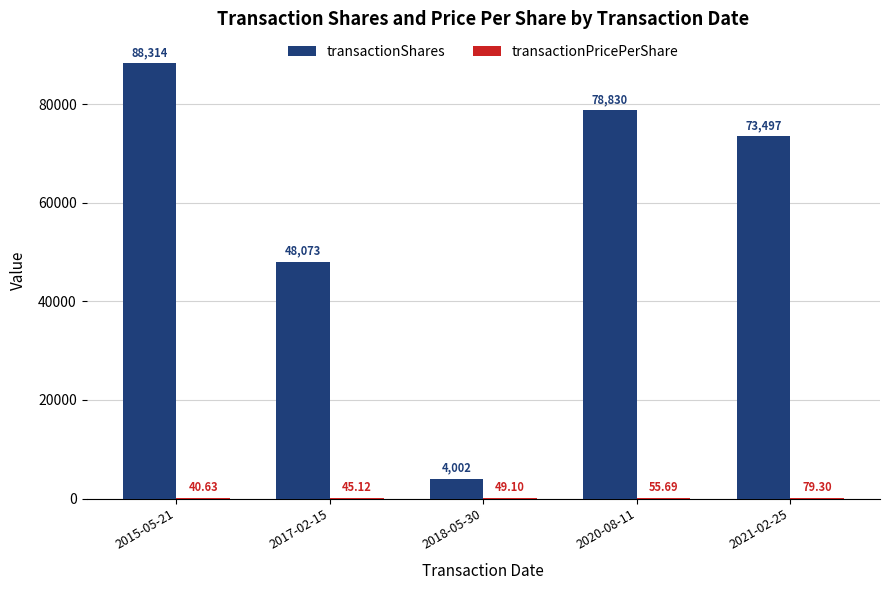

At which category is the sum across all series the highest?

2015-05-21